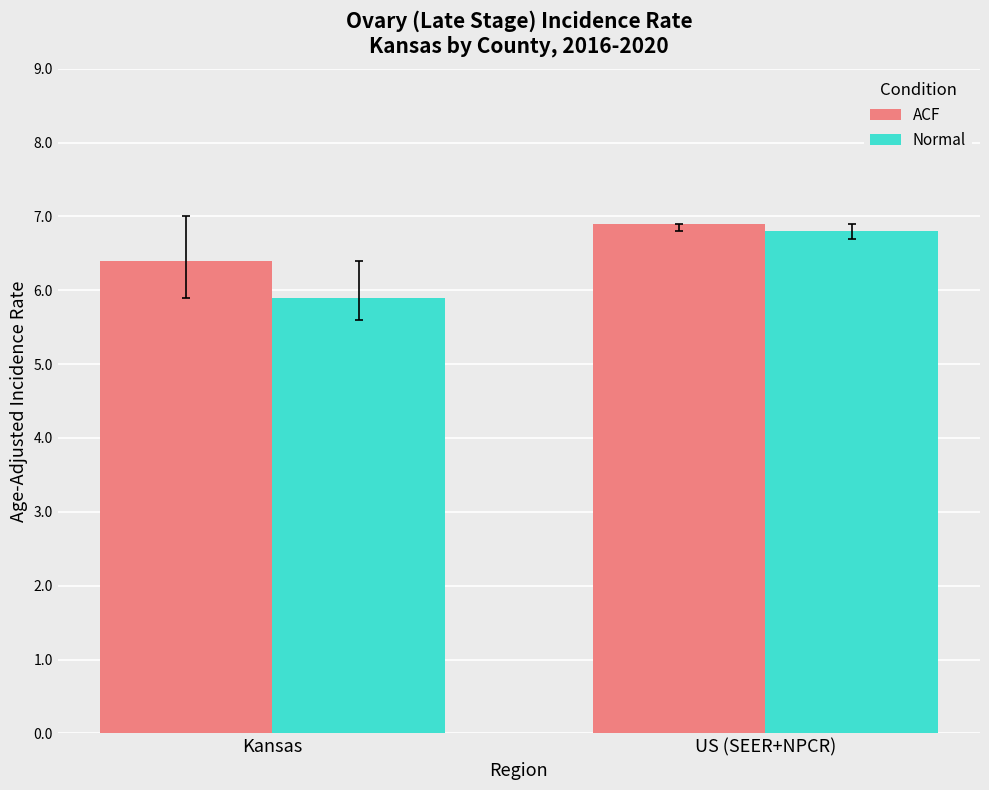

What is the difference between the maximum and minimum values in the ACF series?

0.5